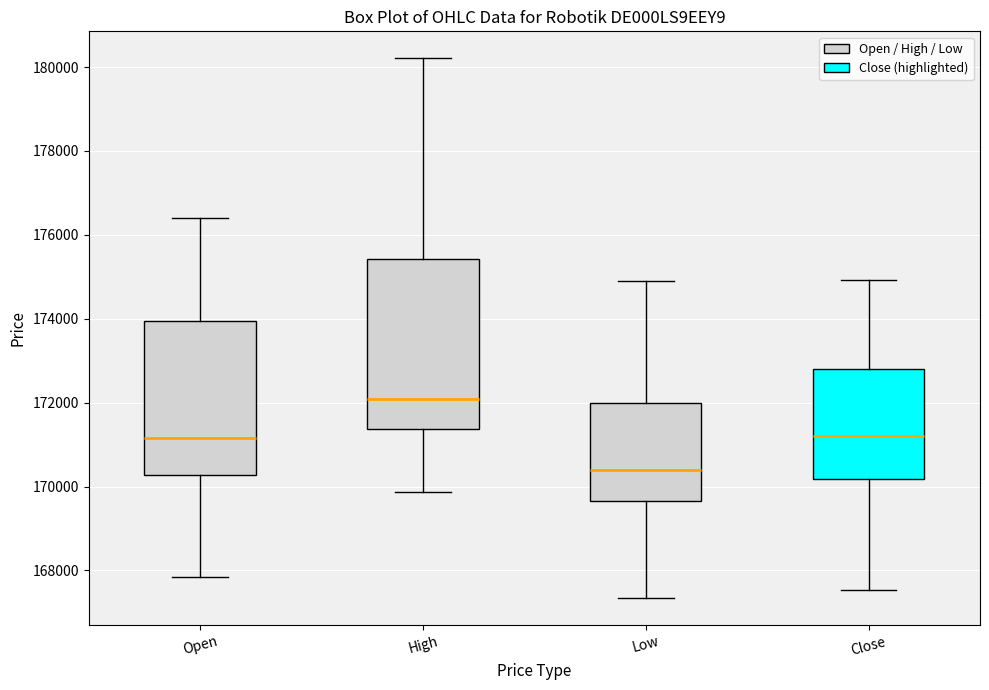

Reading left to right, read every box against the y-axis: the position of its median line, the range the box covers, and the ends of its whiskers. The values are not printed on the chart, so give them approximately, as read against the axis.

Open: median 171200, box 170200 to 174000, whiskers 167800 to 176400
High: median 172000, box 171400 to 175400, whiskers 169800 to 180200
Low: median 170400, box 169600 to 172000, whiskers 167400 to 174800
Close: median 171200, box 170200 to 172800, whiskers 167600 to 175000